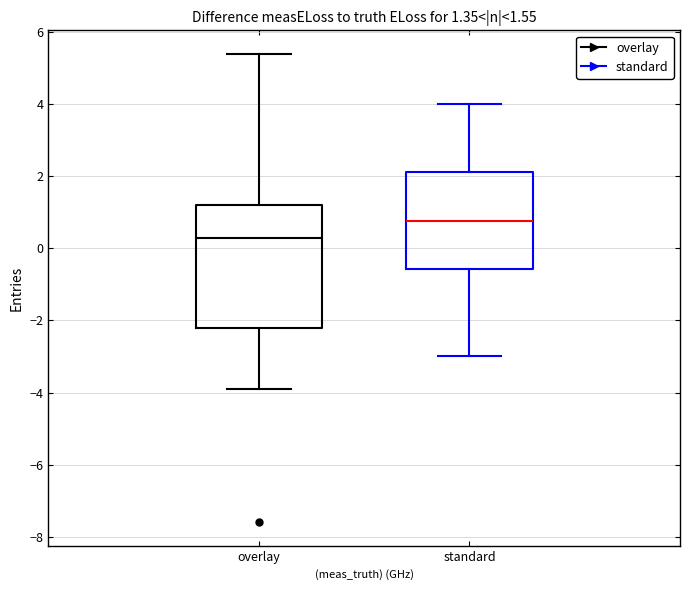

Which box is the tallest, from its lower edge to its upper edge?

overlay